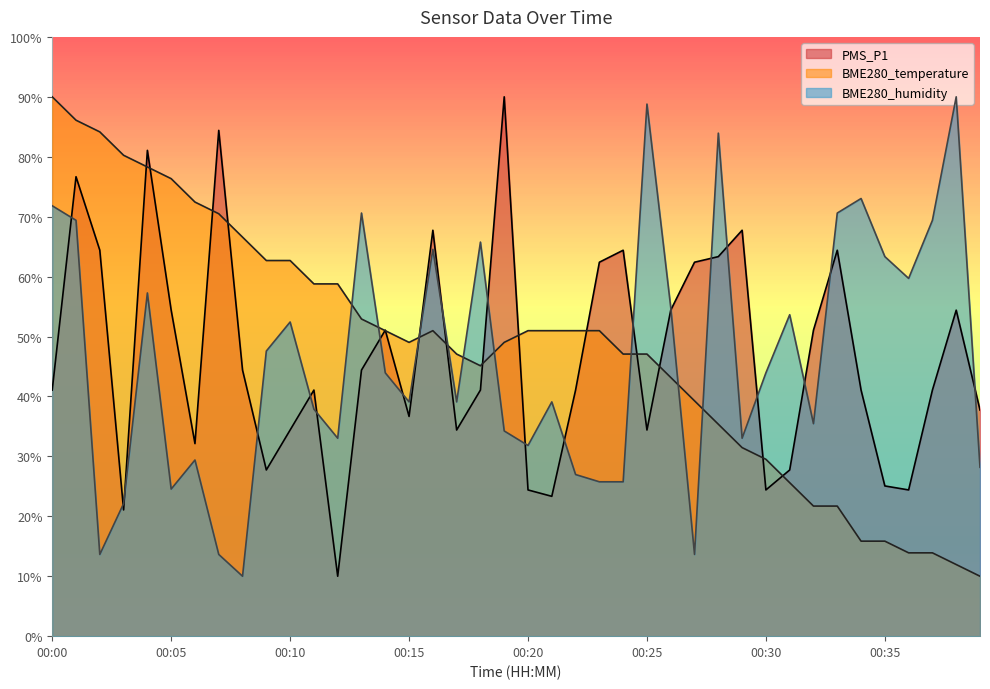

Is the value of PMS_P1 at 00:27 greater than the value of BME280_humidity at 00:06?

Yes